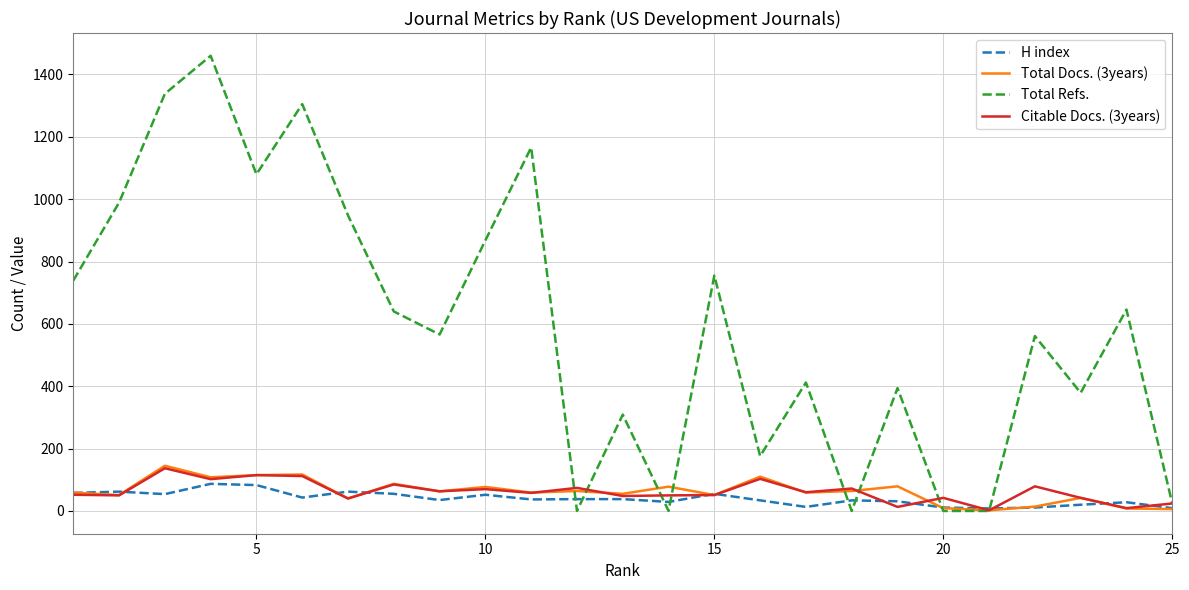

What is the maximum value shown in the chart?

1460